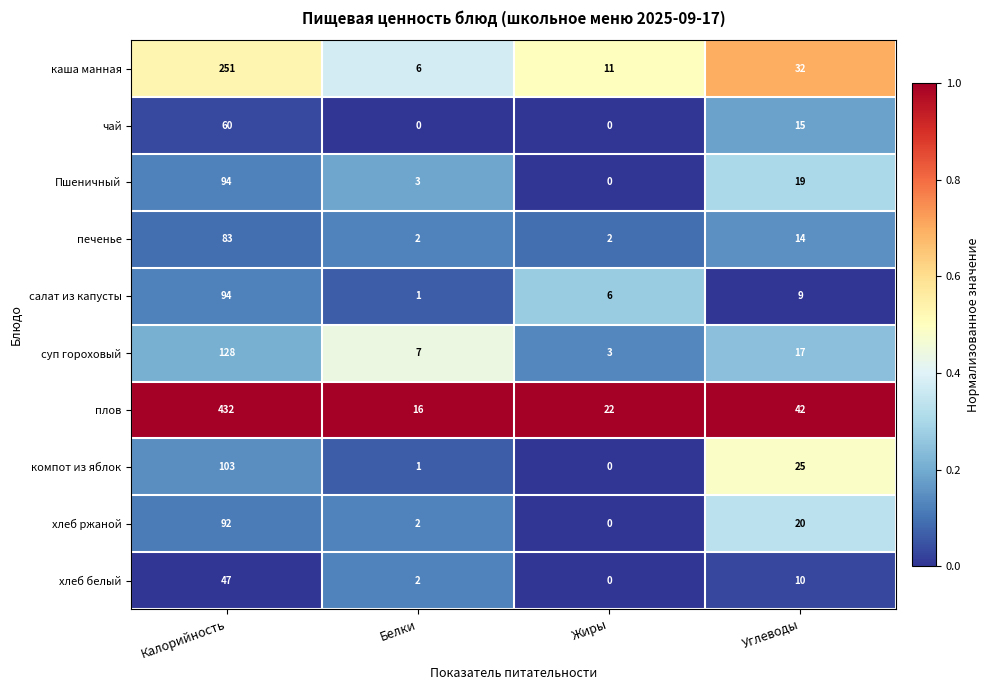

List the labels in order of каша манная value, smallest first.

Белки, Жиры, Углеводы, Калорийность